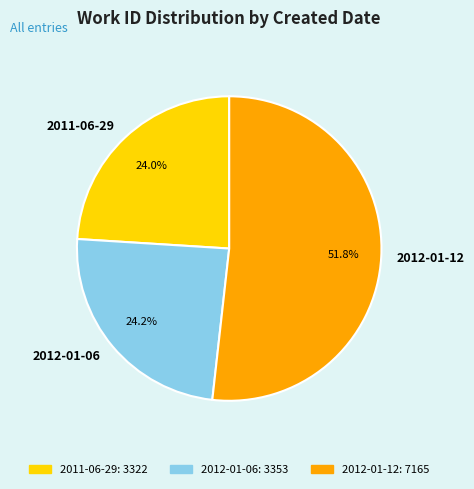

How many segments does this pie chart have?

3